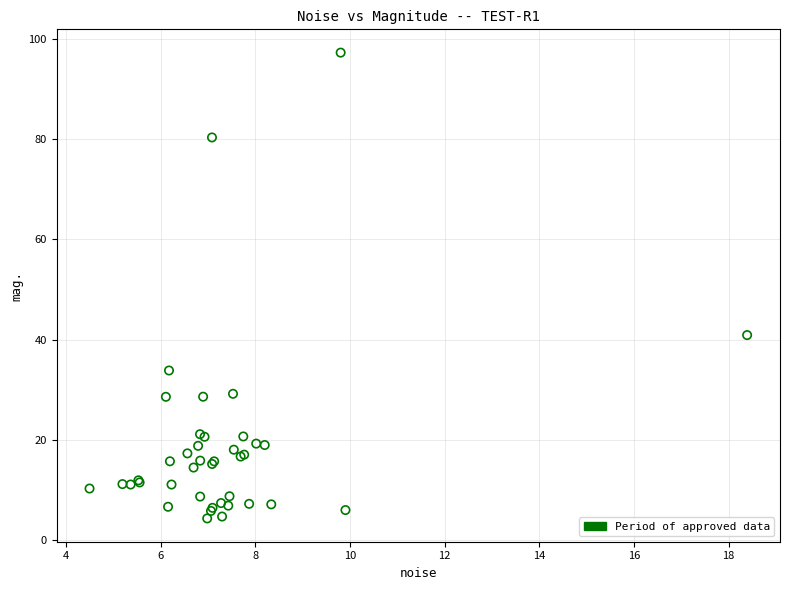

What Y value in the scatter plot is closest to 50?

40.9